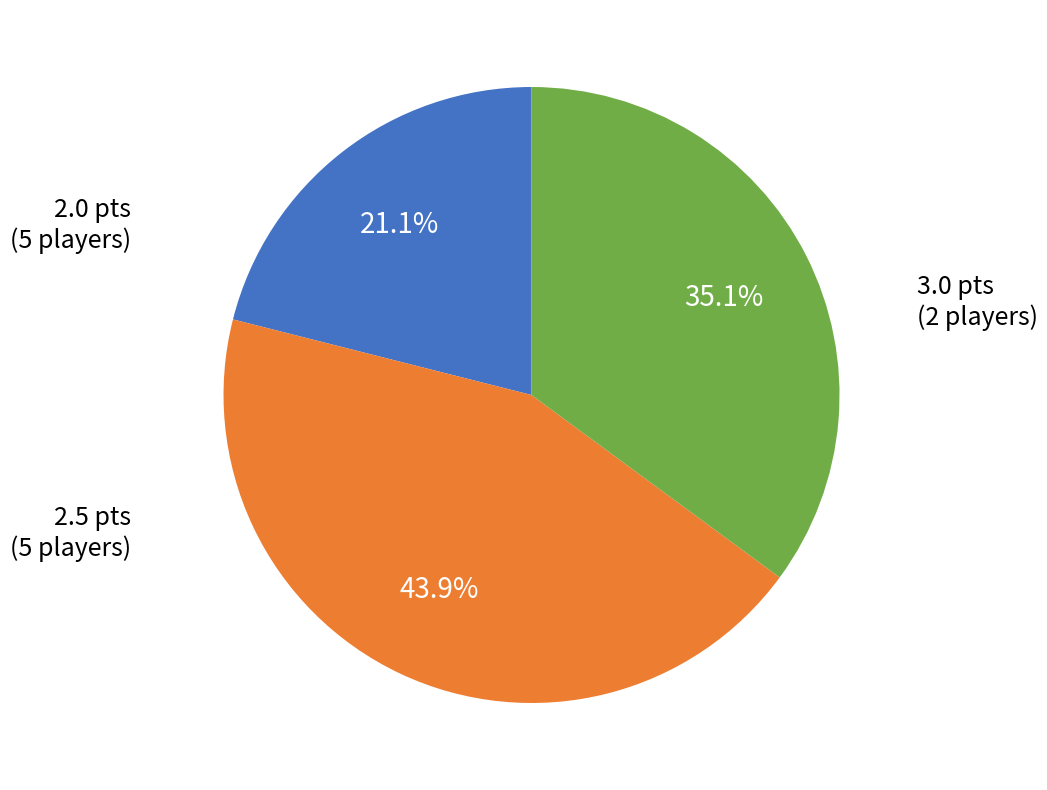

Is there any slice that represents more than half of the pie?

No